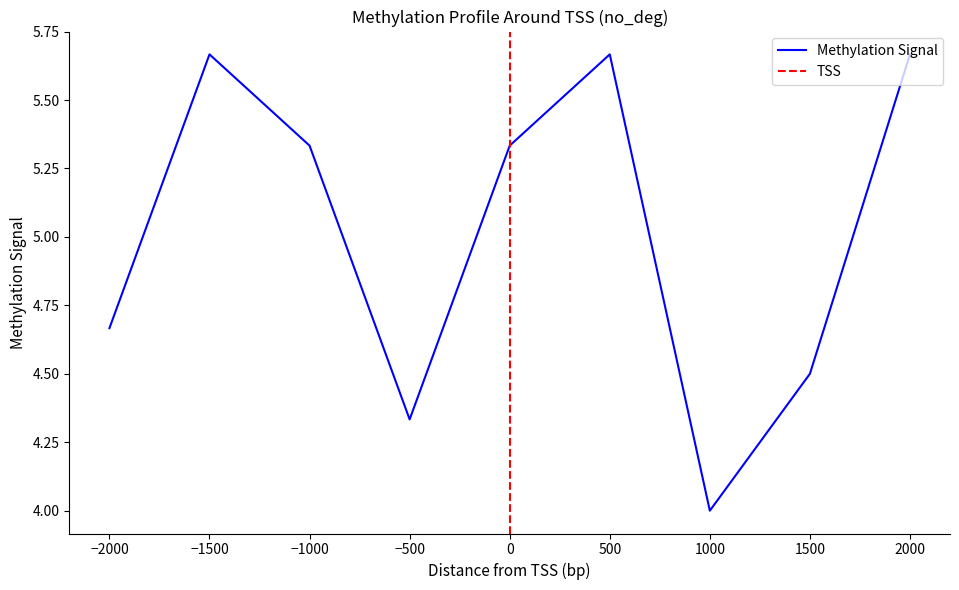

Is it true that Methylation Signal equals 4.0 at 1000?

True